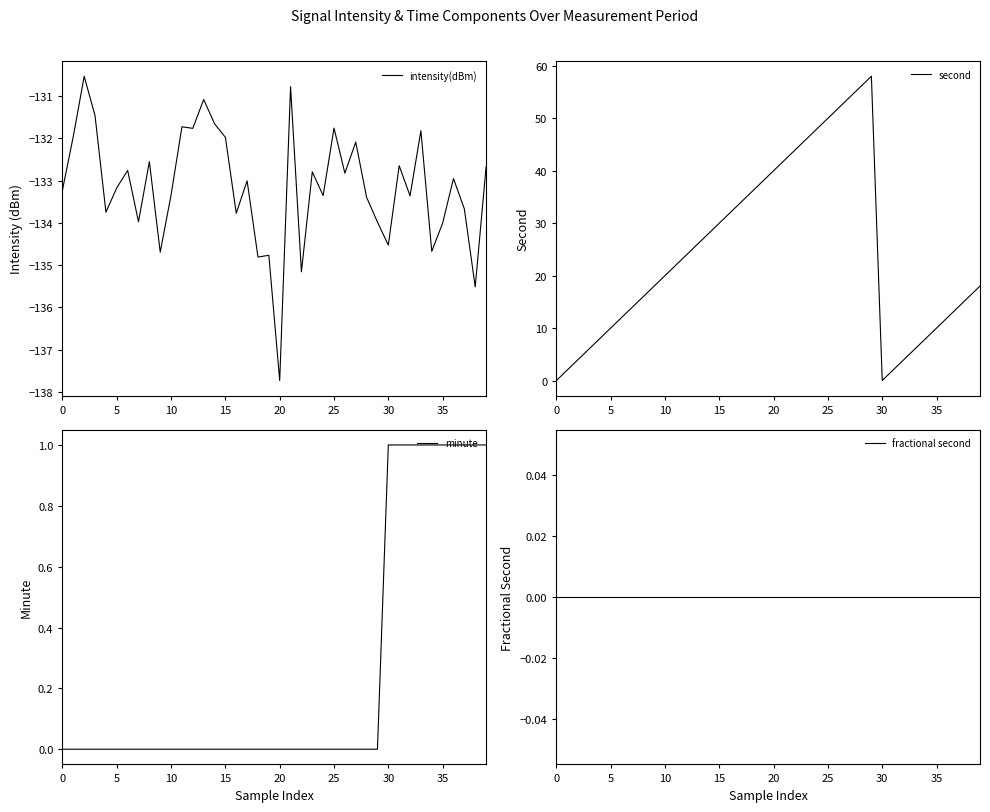

What is the minimum value shown in the chart?

-137.7